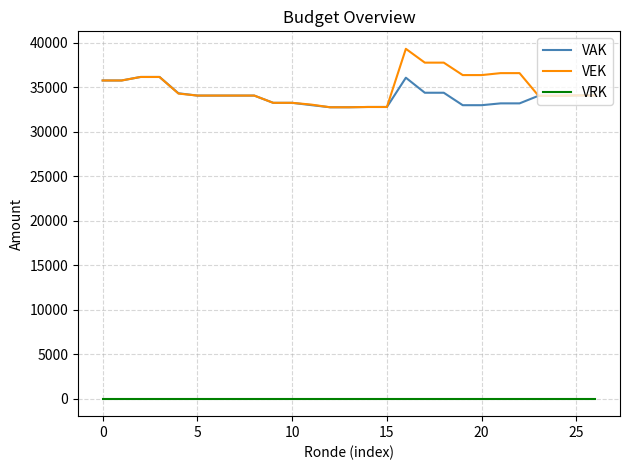

What is the highest value of the VEK series?

39343